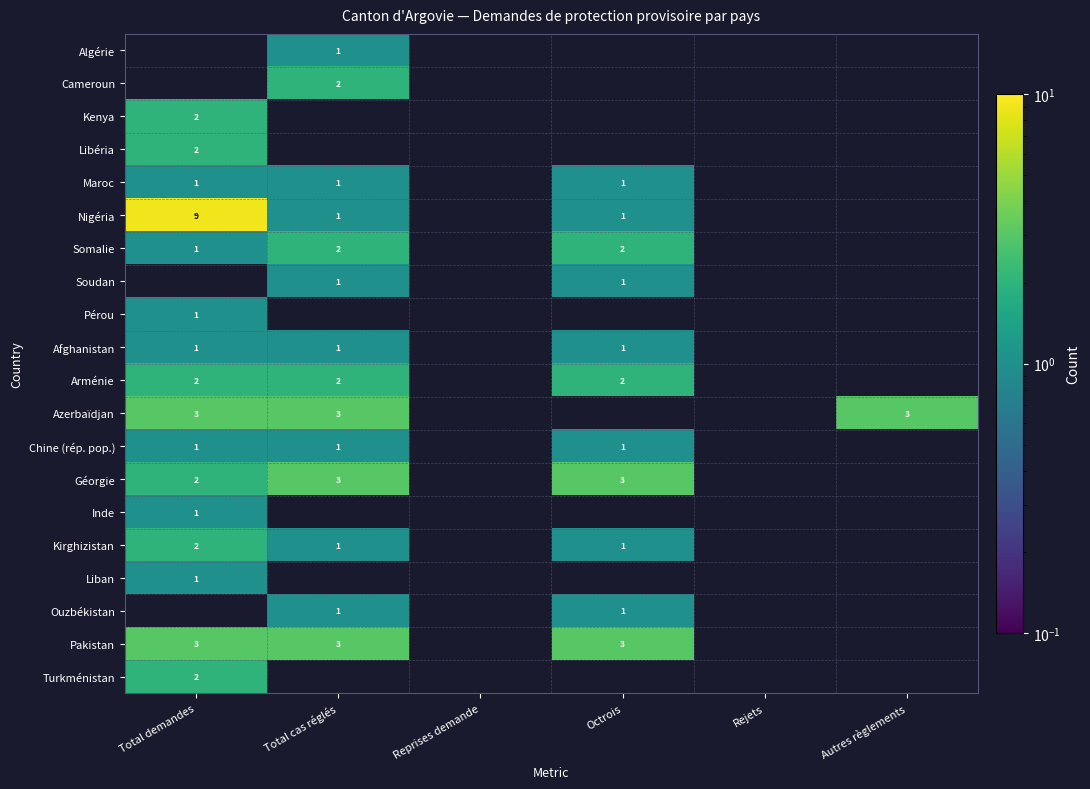

At which category does the chart reach its minimum across all series?

Total cas réglés